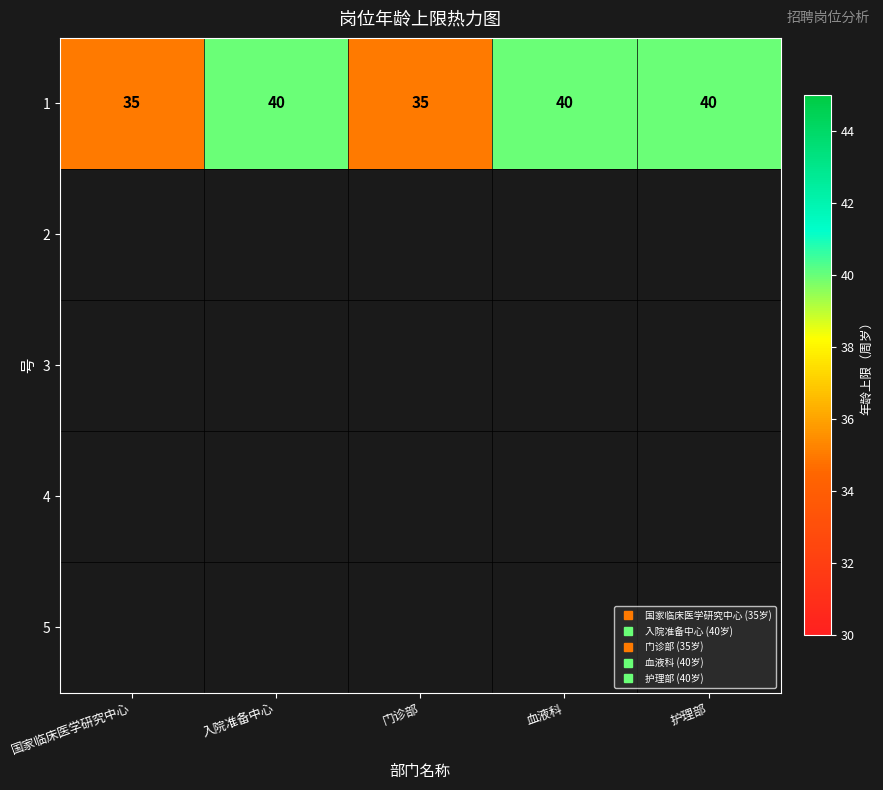

Is the value of 2 at 入院准备中心 greater than the value of 4 at 入院准备中心?

No